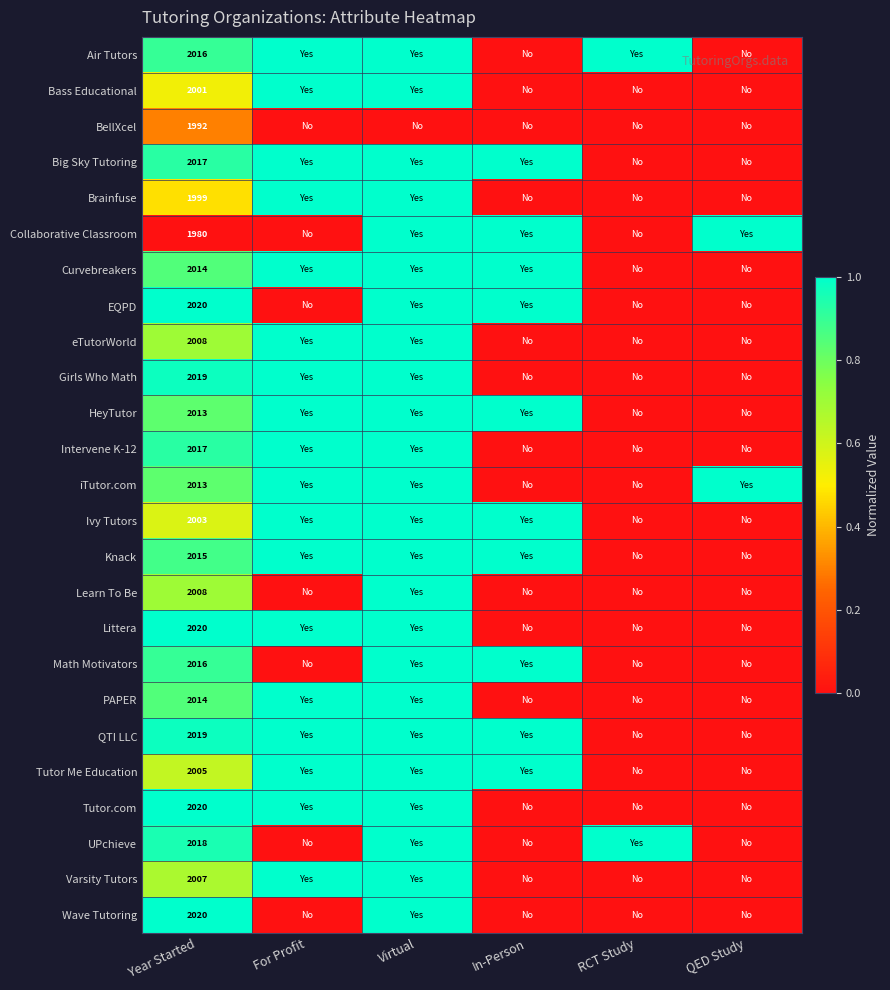

At which category is the sum across all series the highest?

Virtual